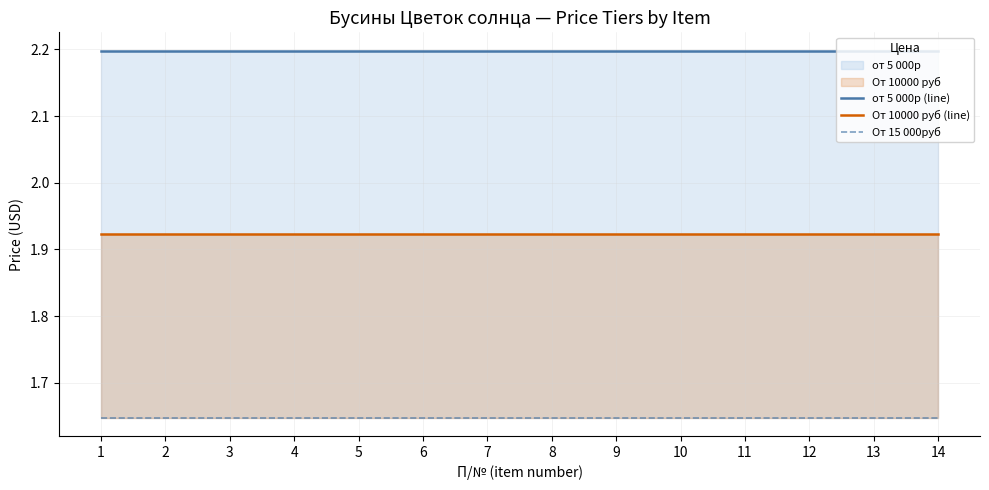

Reading right to left, extract all data points from this chart.

от 5 000р (line): 14=2.2	13=2.2	12=2.2	11=2.2	10=2.2	9=2.2	8=2.2	7=2.2	6=2.2	5=2.2	4=2.2	3=2.2	2=2.2	1=2.2
От 10000 руб (line): 14=1.9	13=1.9	12=1.9	11=1.9	10=1.9	9=1.9	8=1.9	7=1.9	6=1.9	5=1.9	4=1.9	3=1.9	2=1.9	1=1.9
От 15 000руб: 14=1.6	13=1.6	12=1.6	11=1.6	10=1.6	9=1.6	8=1.6	7=1.6	6=1.6	5=1.6	4=1.6	3=1.6	2=1.6	1=1.6